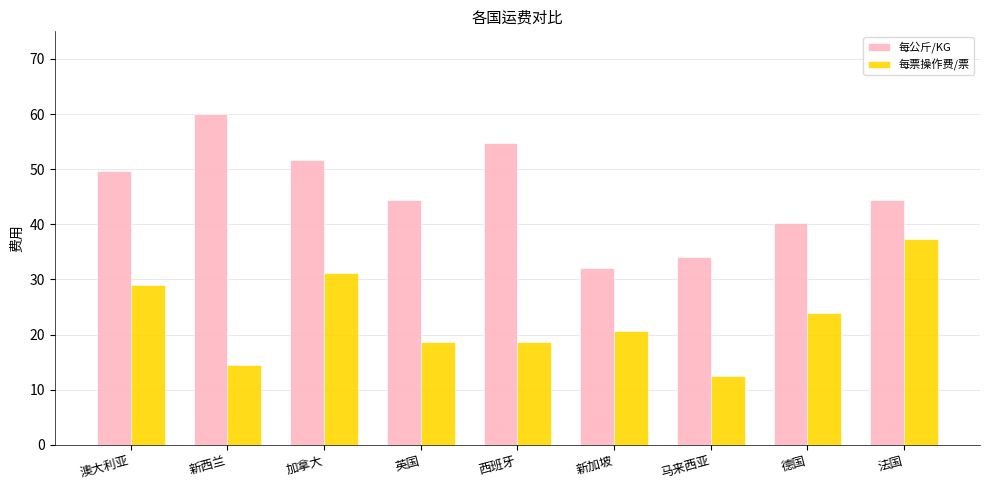

Which series changed the most between 加拿大 and 德国?

每公斤/KG